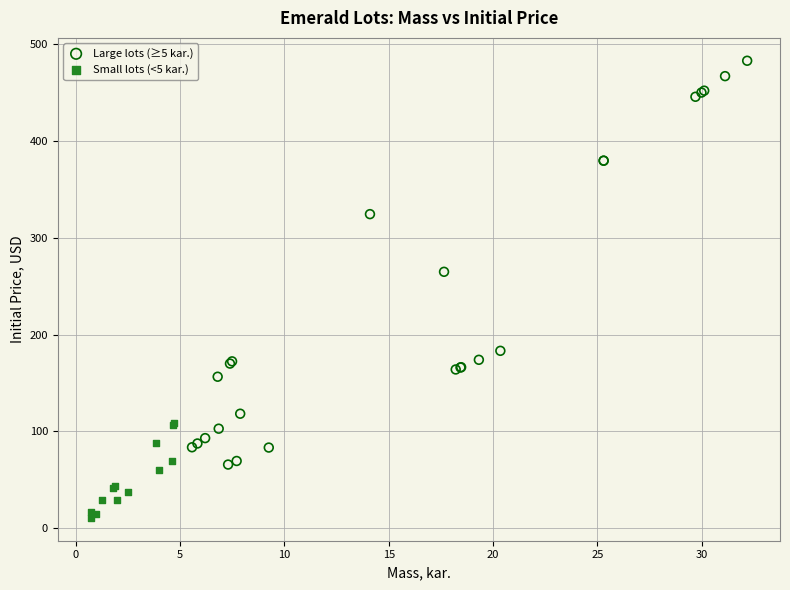

Which series contains the highest Y value?

Large lots (≥5 kar.)